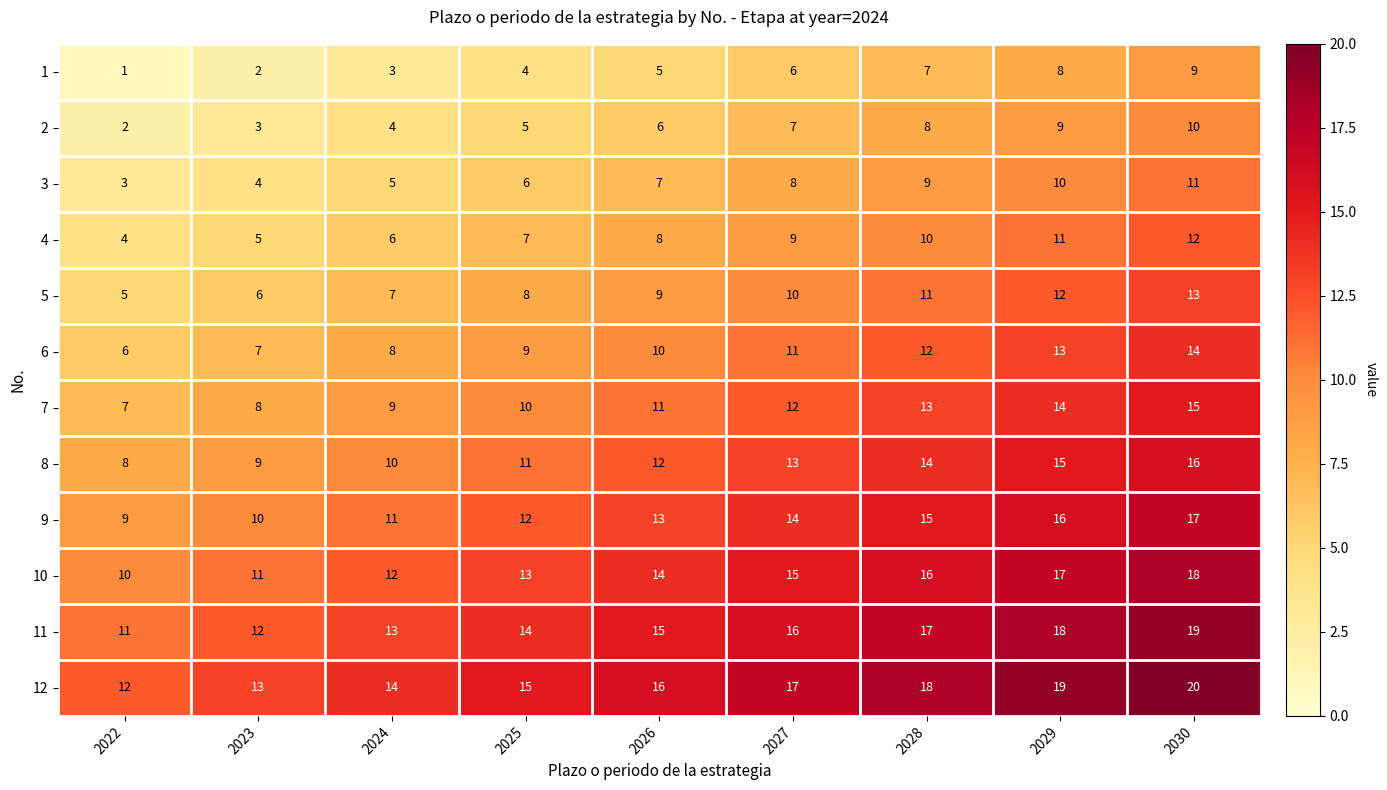

What is the lowest value of the 3 series?

3